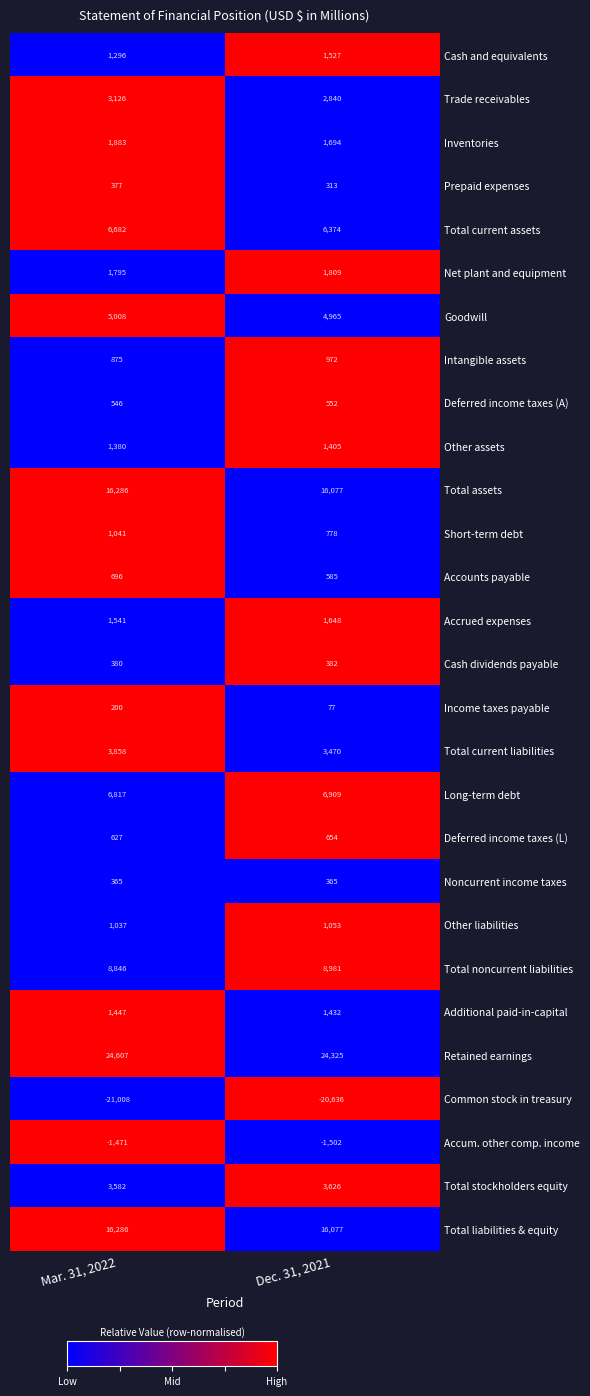

What is the minimum value for Net plant and equipment?

1795